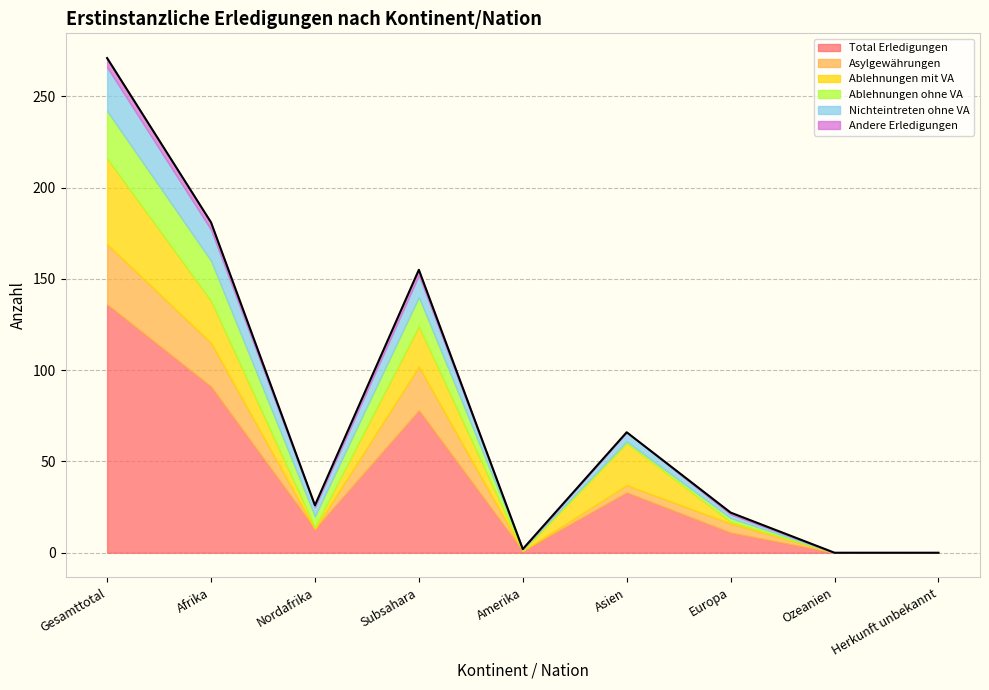

True or false: Ablehnungen ohne VA and Andere Erledigungen intersect in this chart.

False